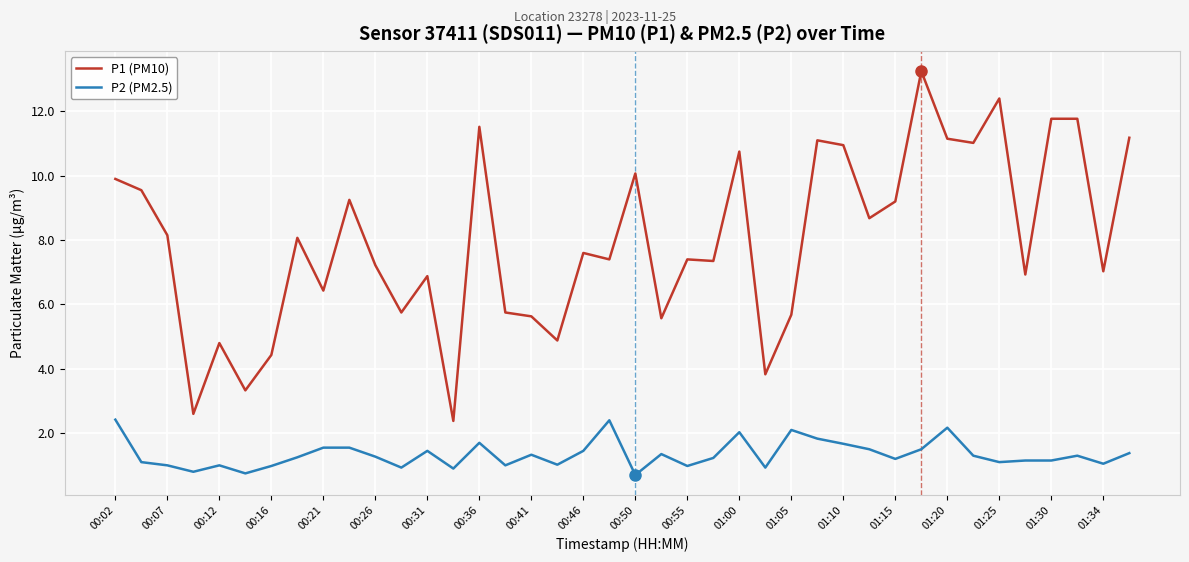

True or false: P2 (PM2.5) and P1 (PM10) cross at least once.

False